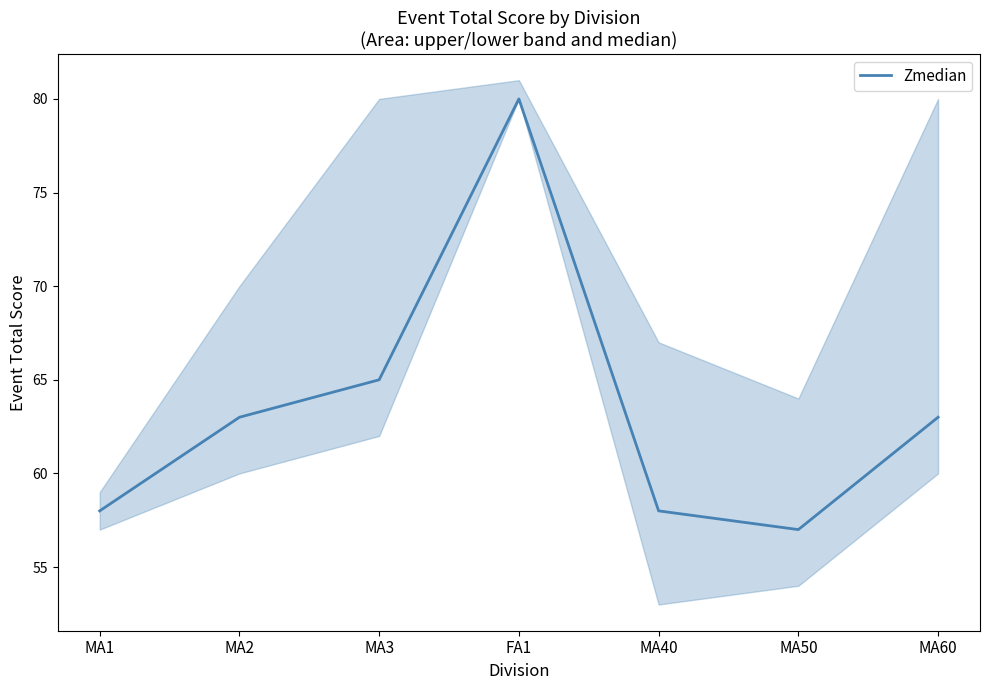

What is the sum of all values?

444